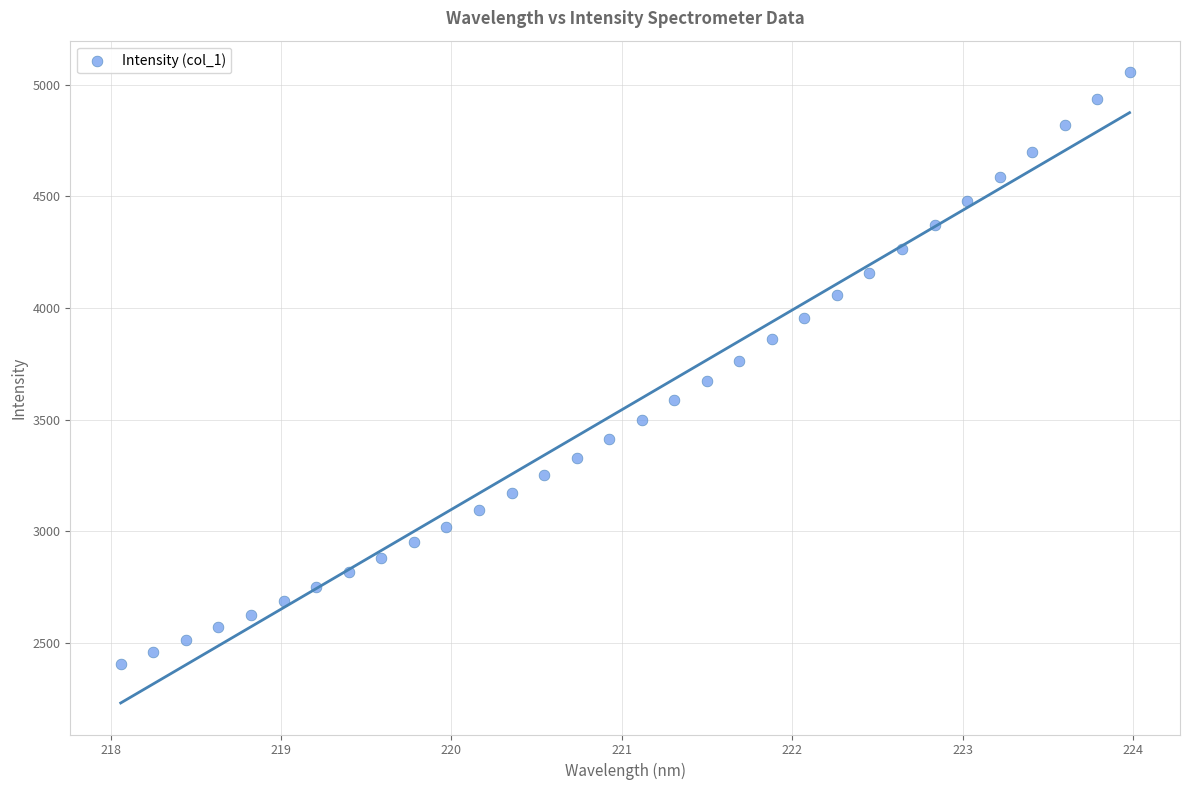

What is the range of X values (max minus min)?

5.9